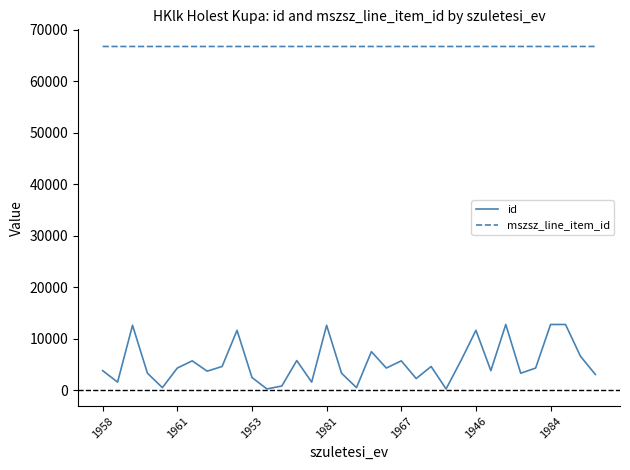

What is the lowest value of the mszsz_line_item_id series?

66720